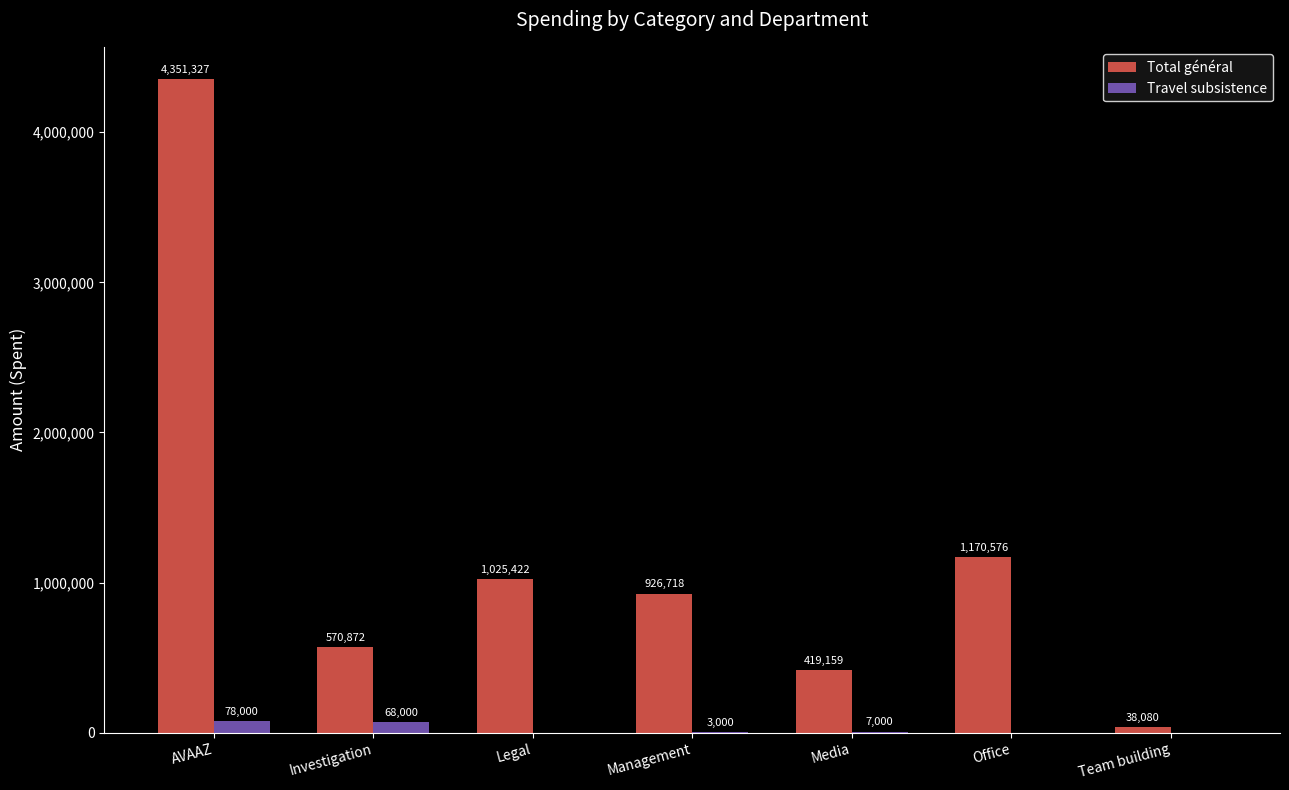

True or false: Travel subsistence has a value of 0 at Office.

True